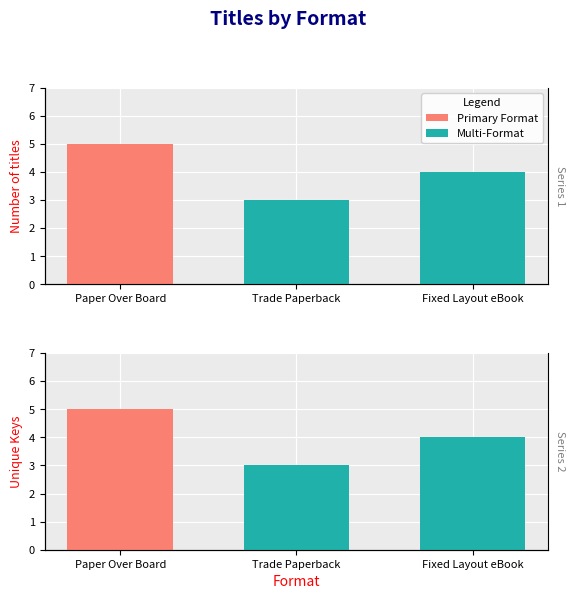

What is the value of the Shared Keys bar at the 2nd from the left?

3